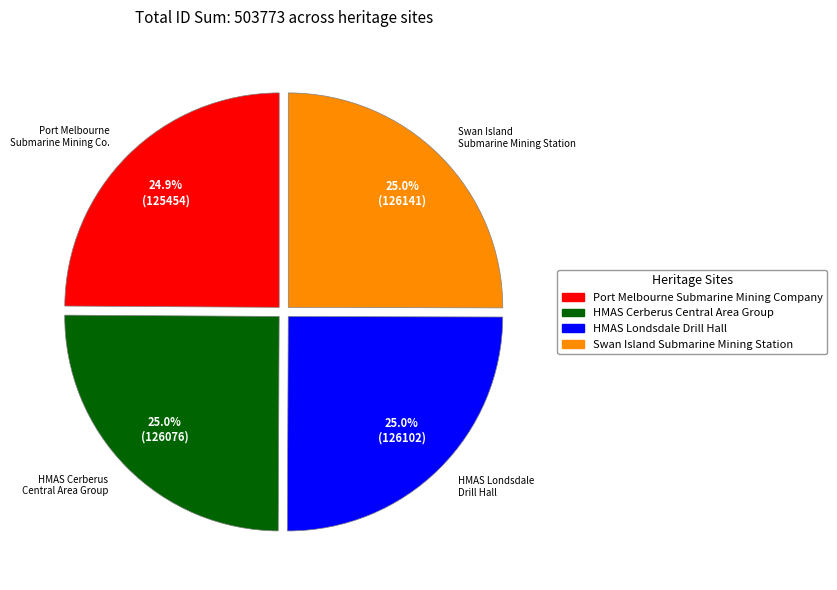

What percentage do HMAS Londsdale Drill Hall and Port Melbourne Submarine Mining Company together represent?

49.9%